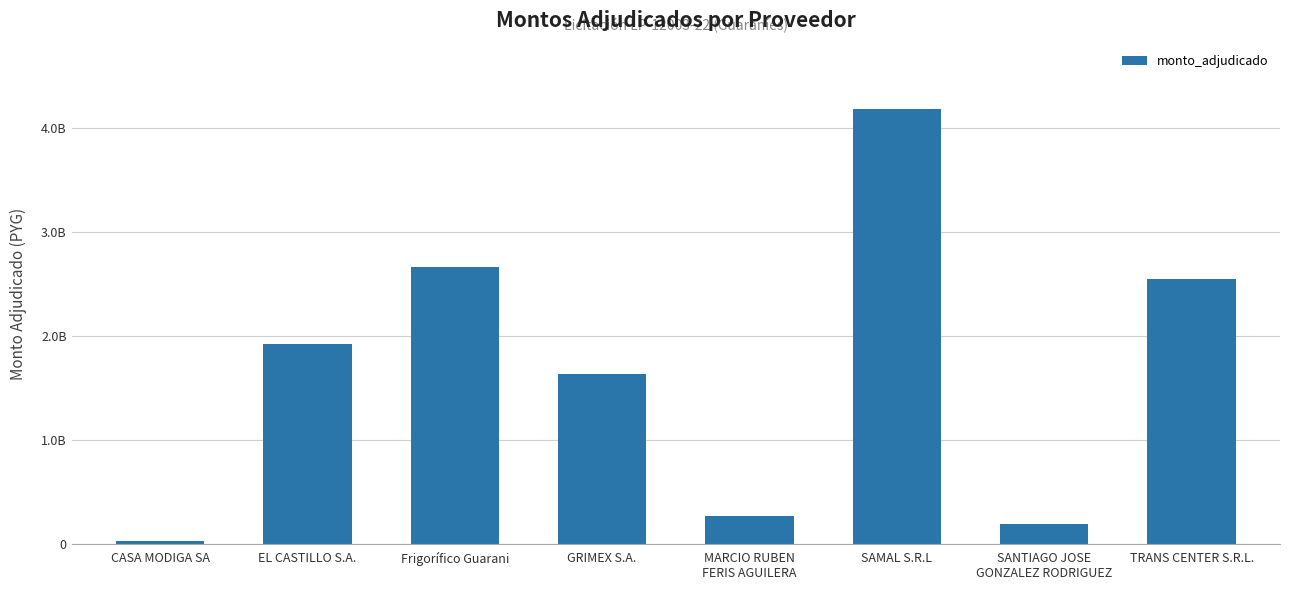

What position from the right is SAMAL S.R.L?

3